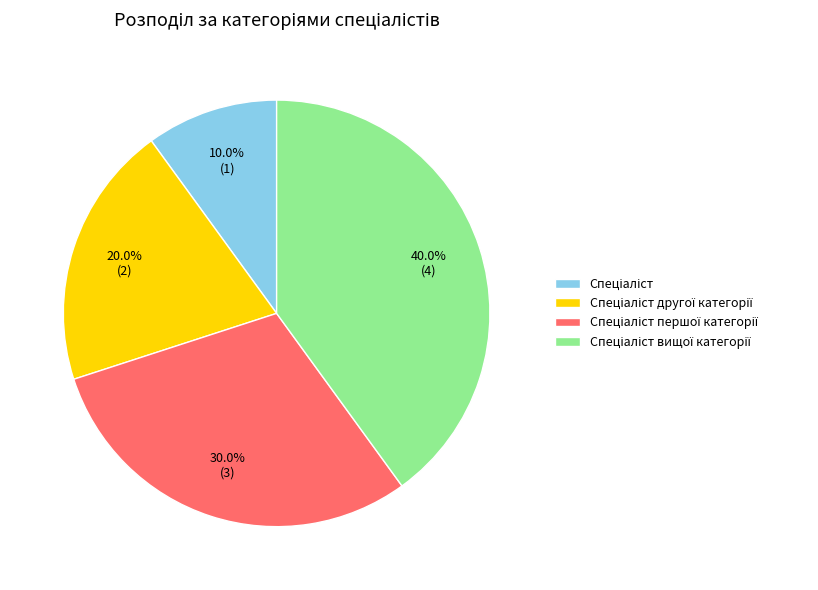

Is there any slice that represents more than half of the pie?

No